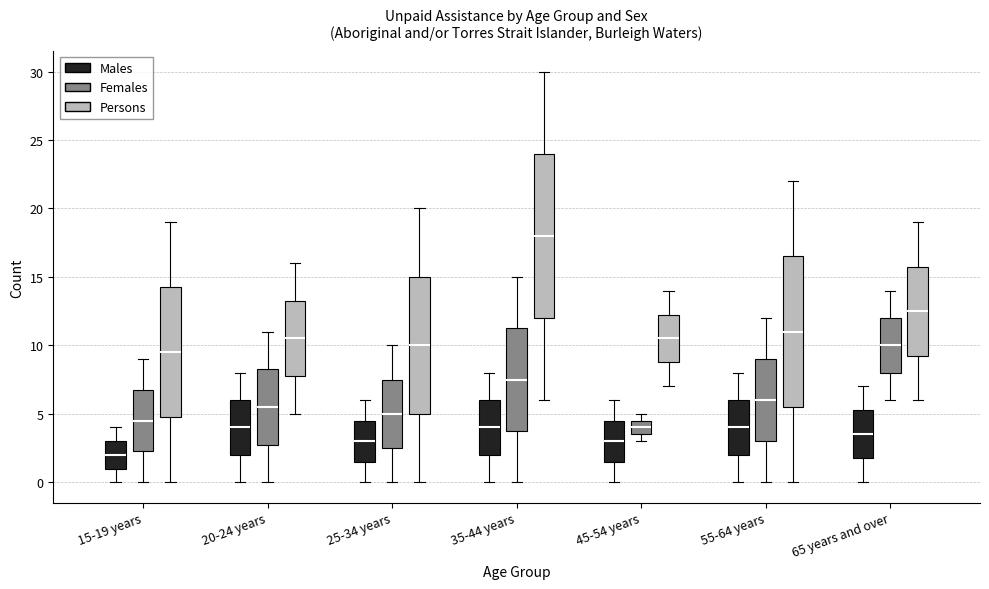

Where is the upper edge of the box for 15-19 years (Females) on the y-axis? The values are not printed on the chart, so give them approximately, as read against the axis.

7.0